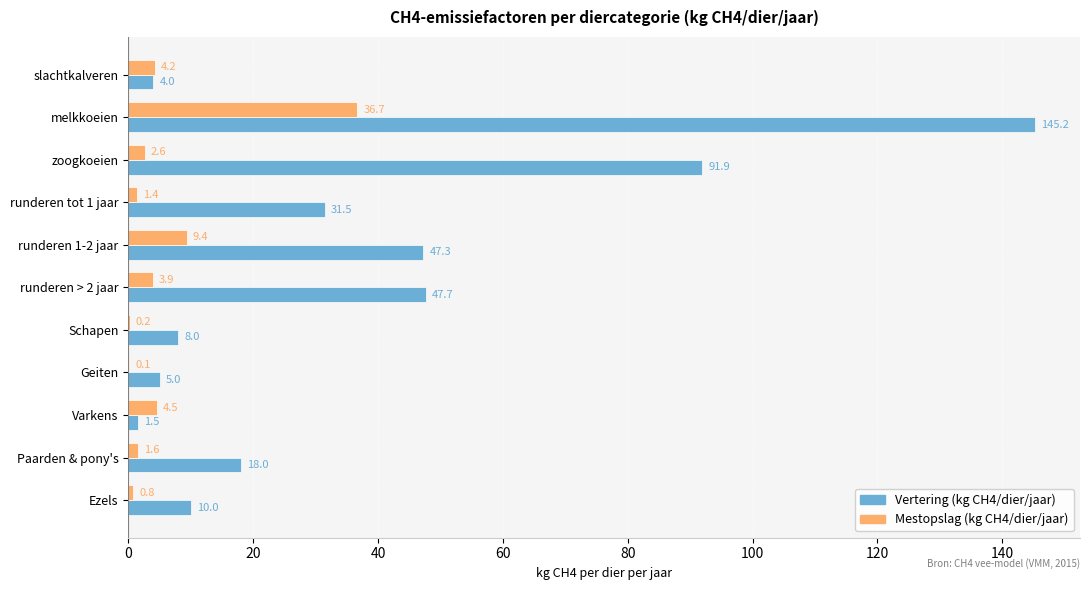

At which label does Vertering (kg CH4/dier/jaar) reach its peak?

melkkoeien